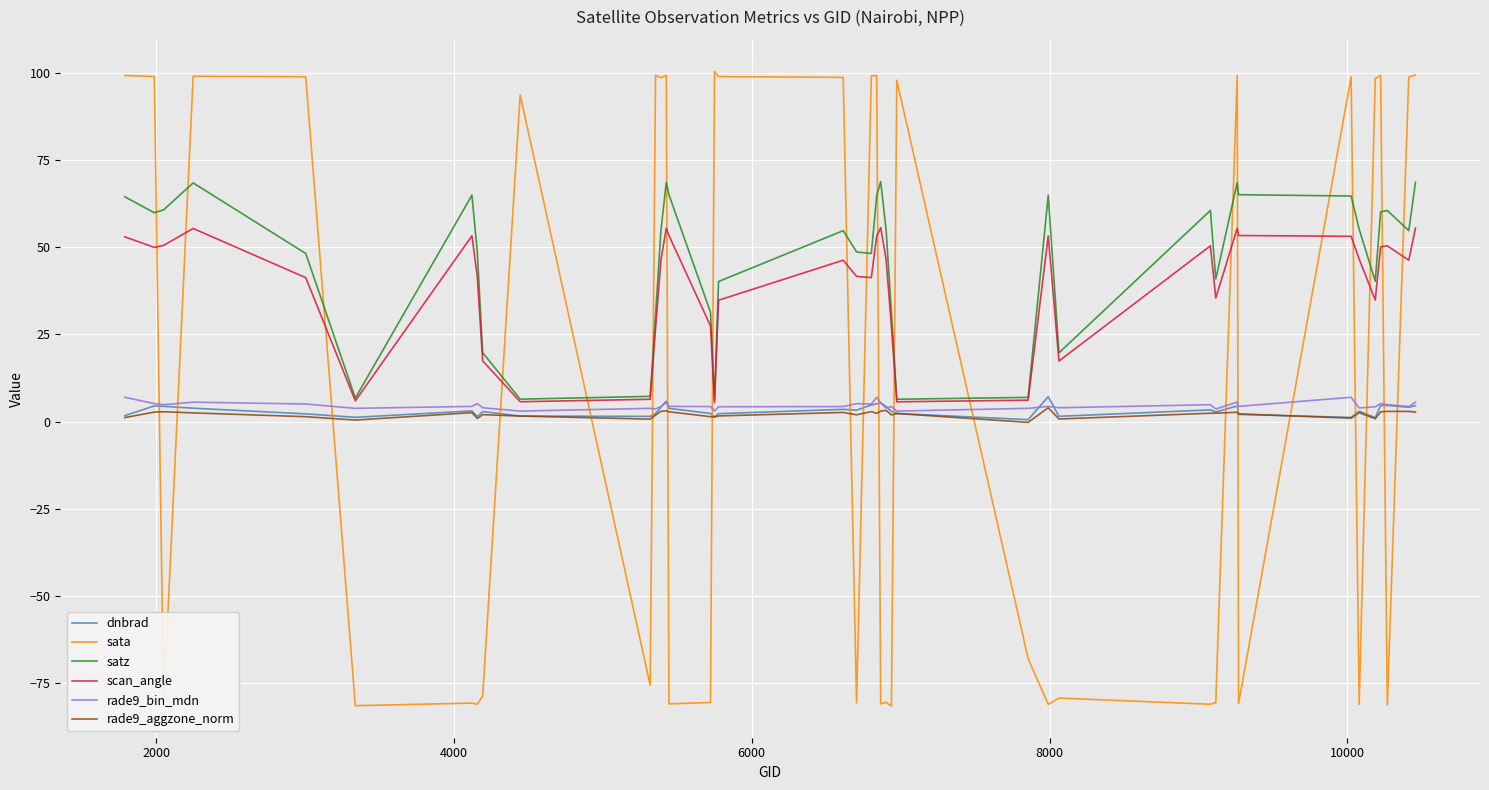

True or false: satz and dnbrad intersect in this chart.

False